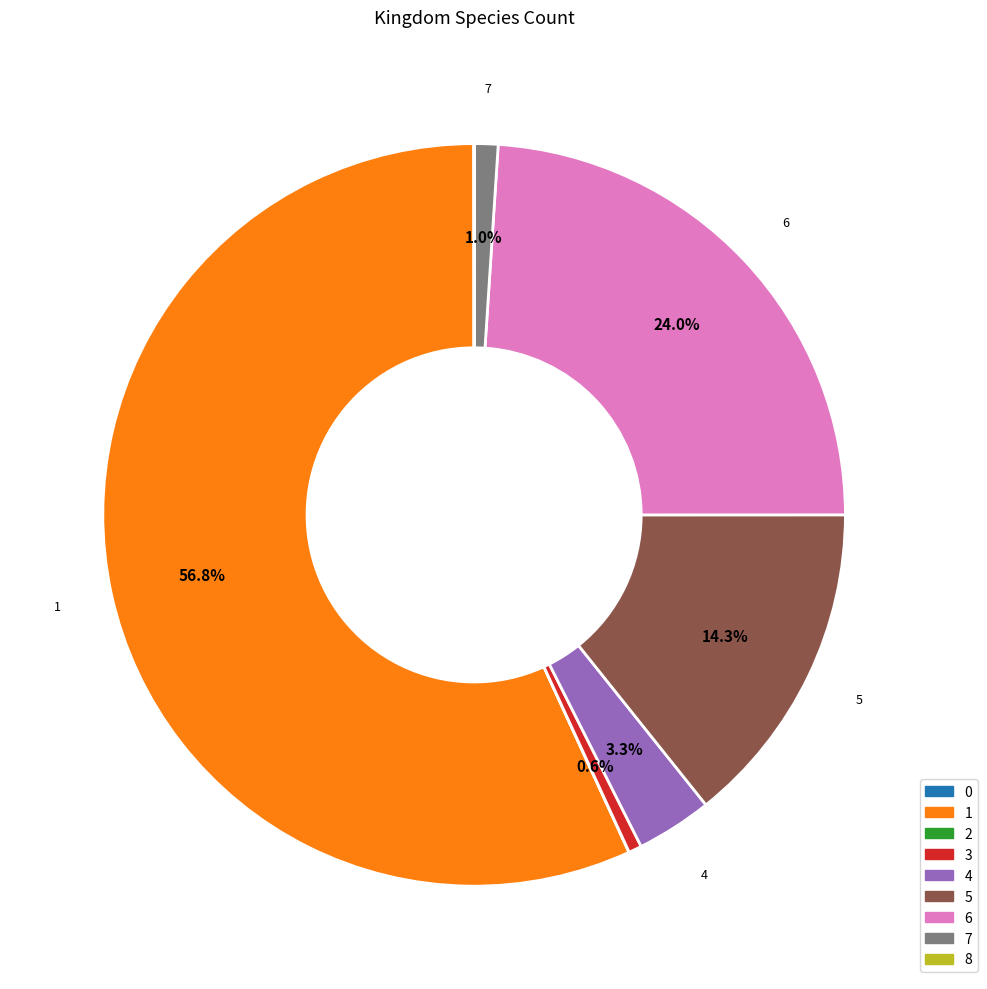

Which slice represents more than half of the pie?

1